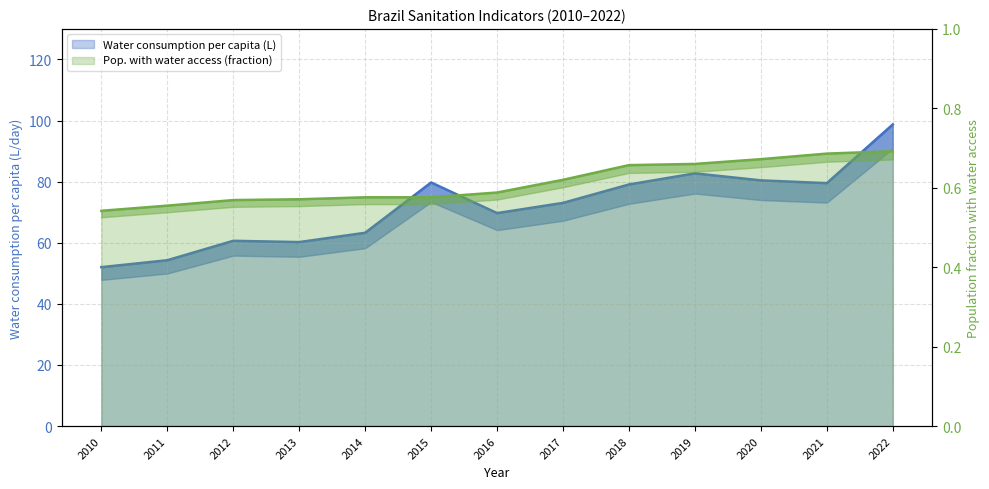

The value of Water consumption per capita (L) at 2022 is 98.7. True or false?

True